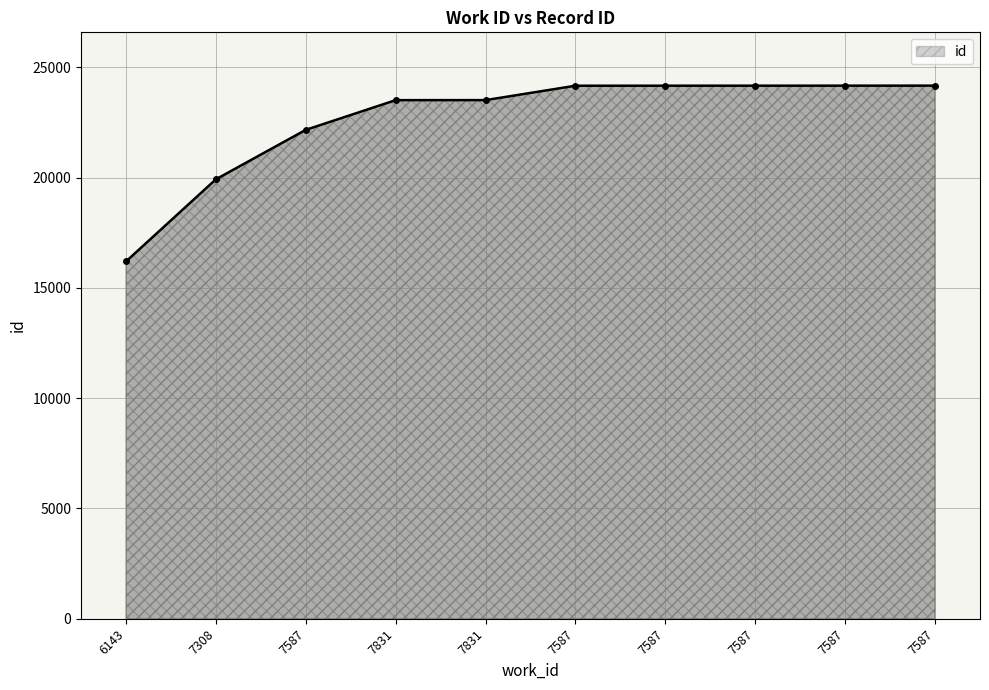

How many data points are less than 24168?

5